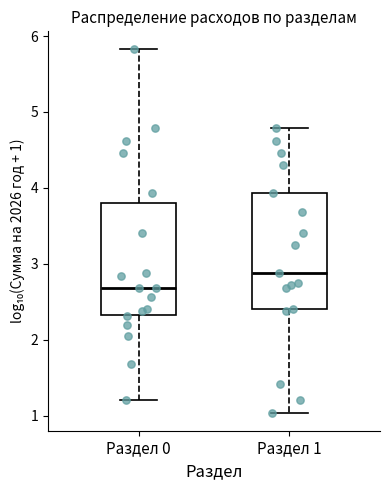

Reading left to right, read every box against the y-axis: the position of its median line, the range the box covers, and the ends of its whiskers. The values are not printed on the chart, so give them approximately, as read against the axis.

Раздел 0: median 2.7, box 2.3 to 3.8, whiskers 1.2 to 5.8
Раздел 1: median 2.9, box 2.4 to 3.9, whiskers 1.0 to 4.8